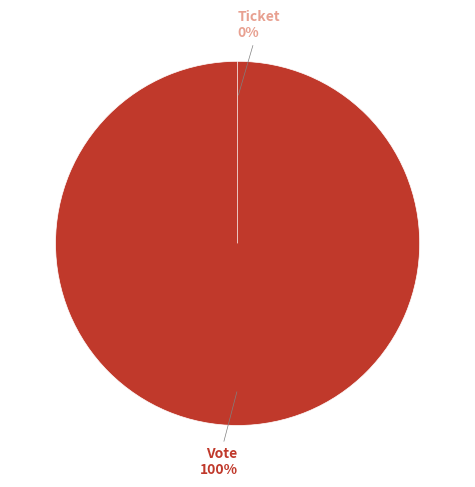

Is Ticket the majority of the pie?

No